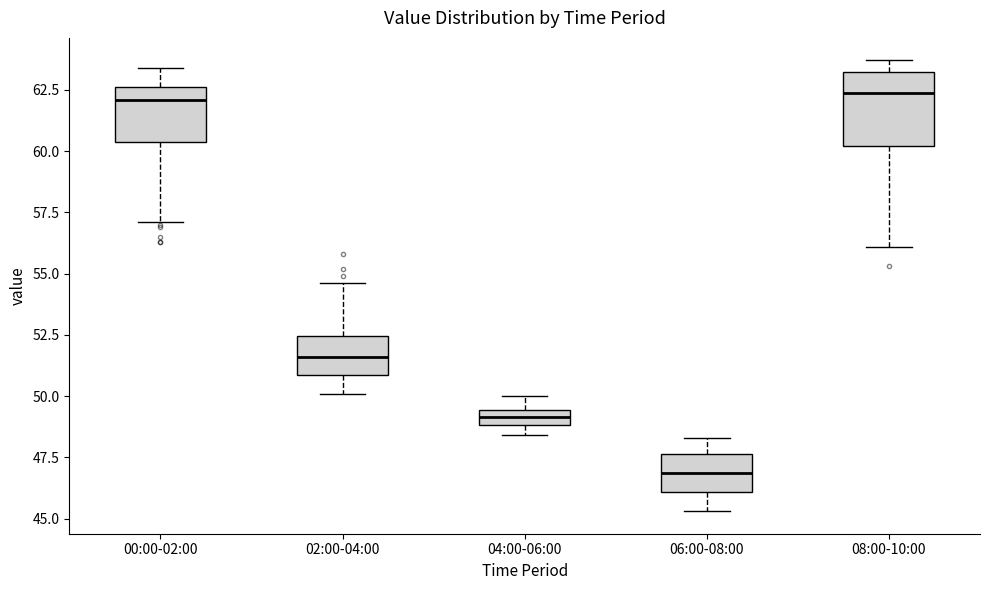

Where does the lower whisker of the box for 08:00-10:00 end on the y-axis? The values are not printed on the chart, so give them approximately, as read against the axis.

56.0